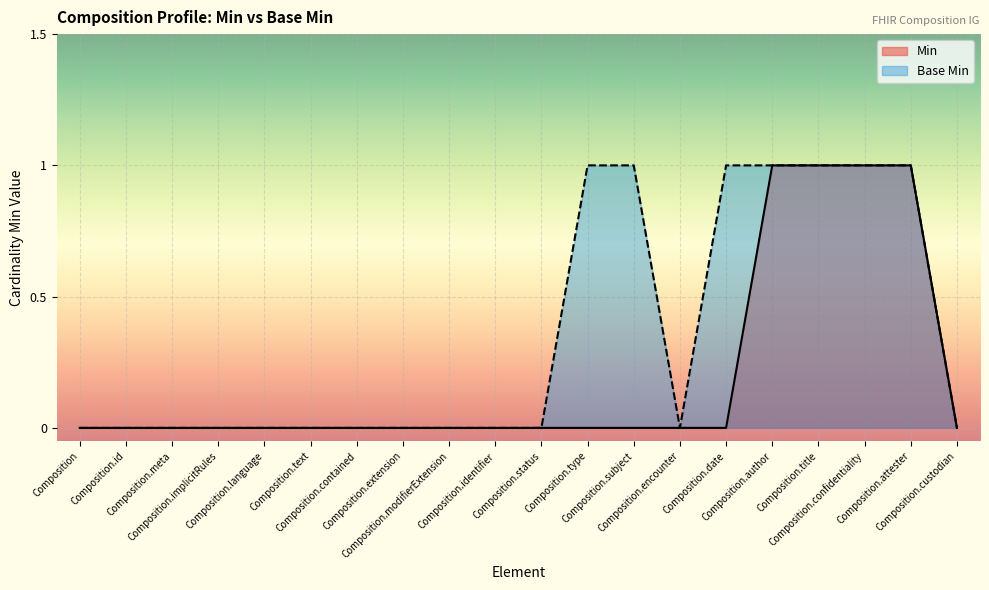

How many distinct data groups are displayed?

2